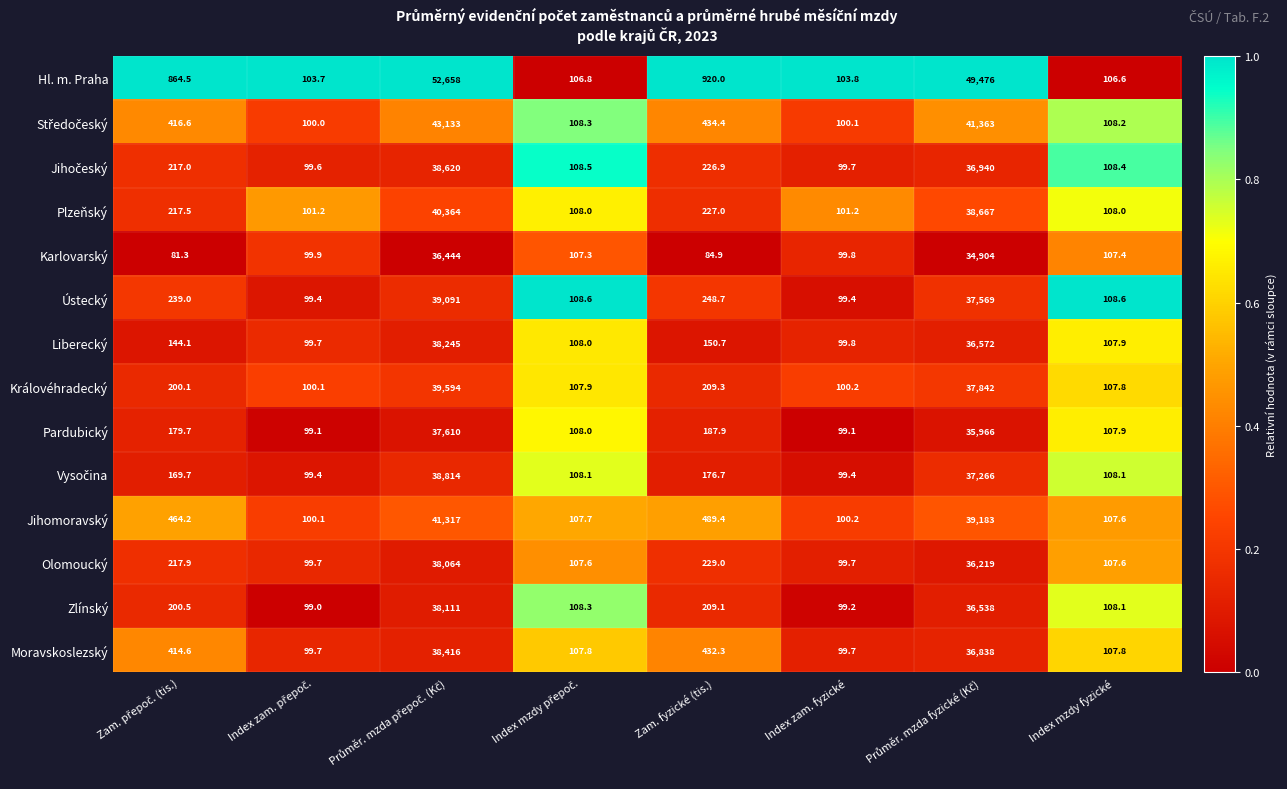

Which series has the largest total across all categories?

Hl. m. Praha